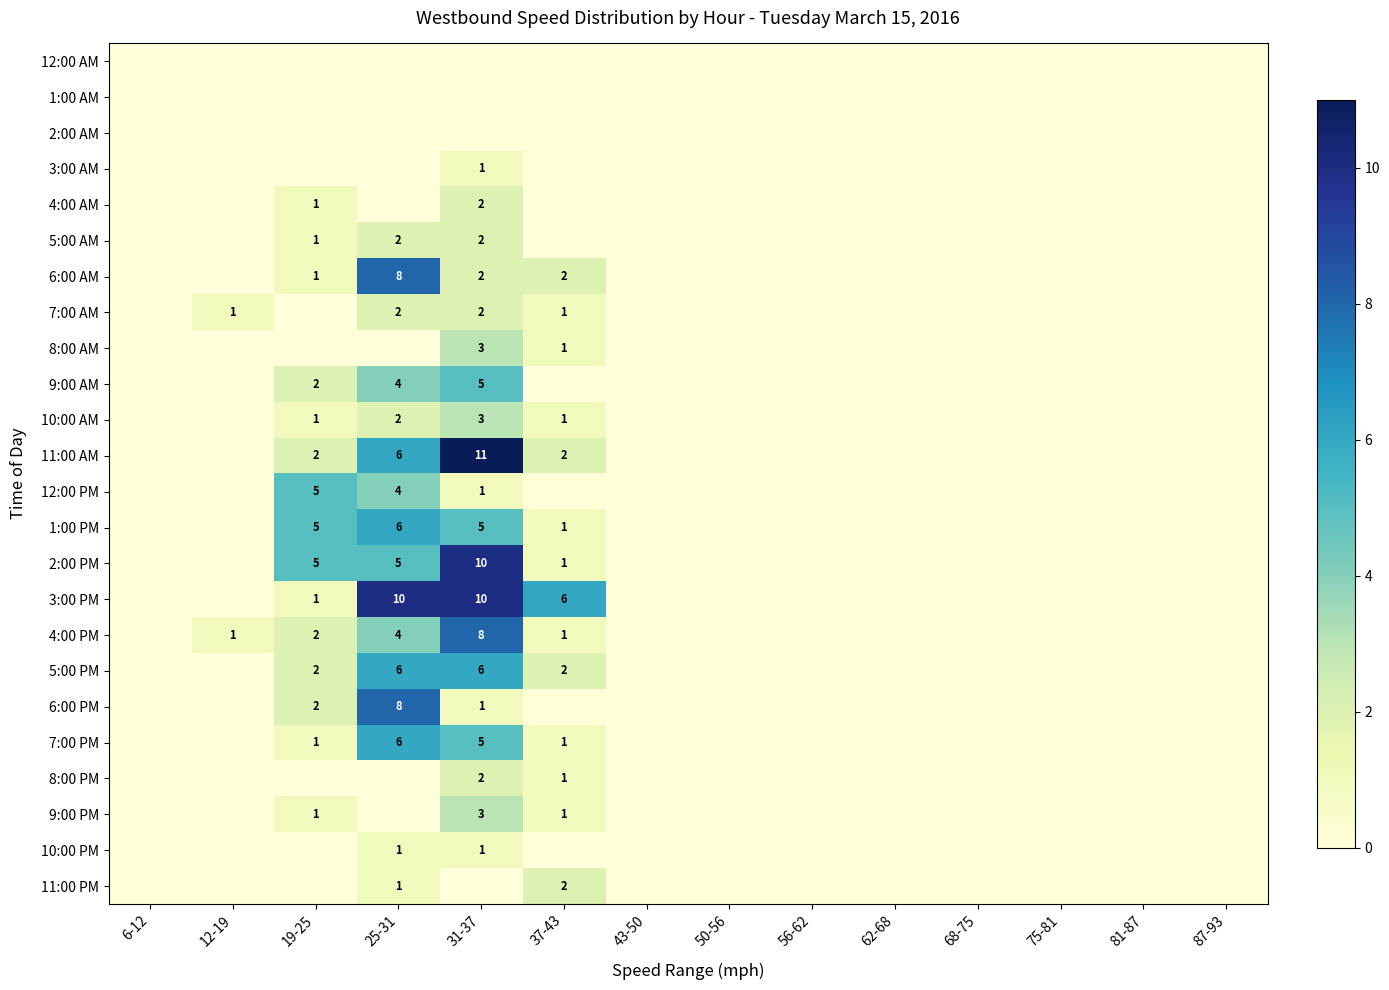

How many series are shown in this chart?

24